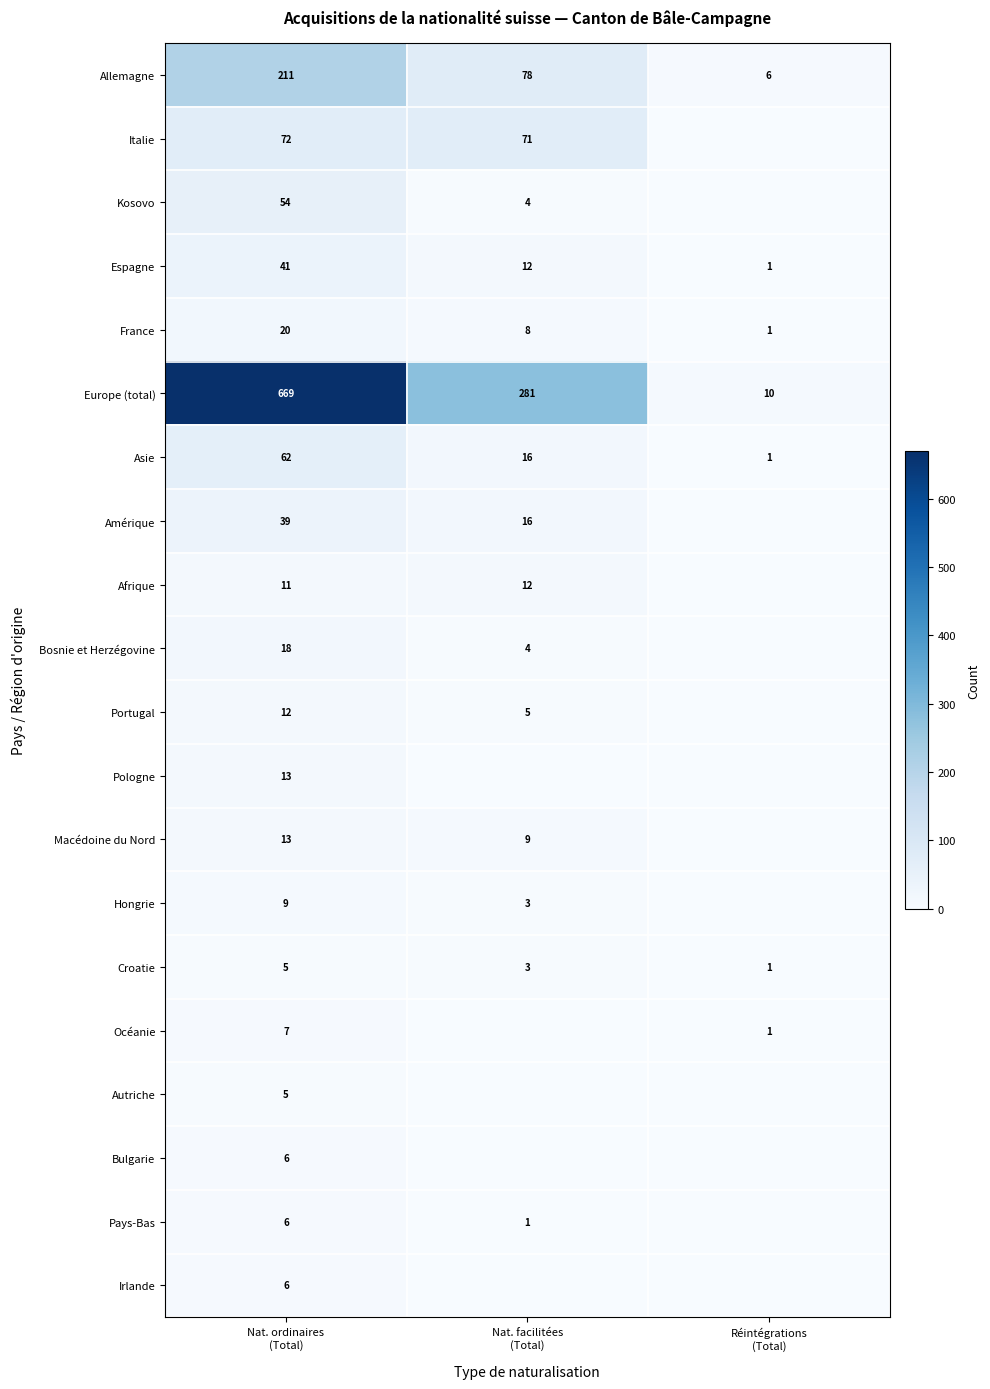

What is the highest value of the Allemagne series?

211